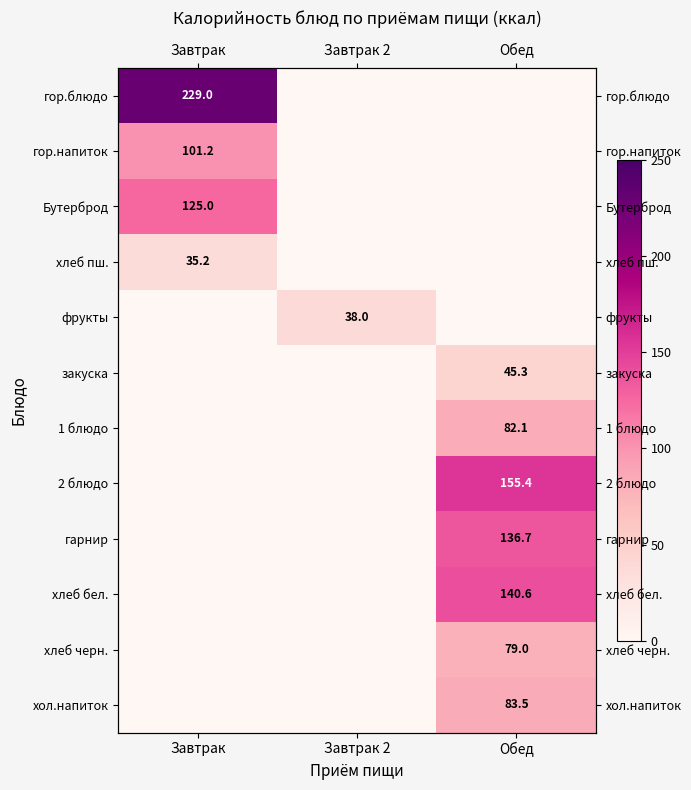

Between Завтрак 2 and Обед, which series saw the biggest shift?

2 блюдо